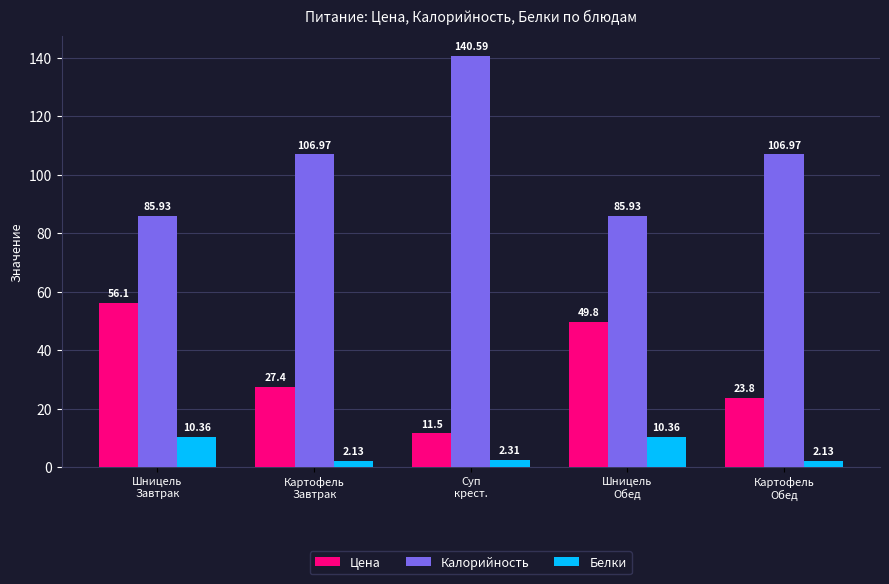

What are all the series names shown in the legend?

Цена, Калорийность, Белки